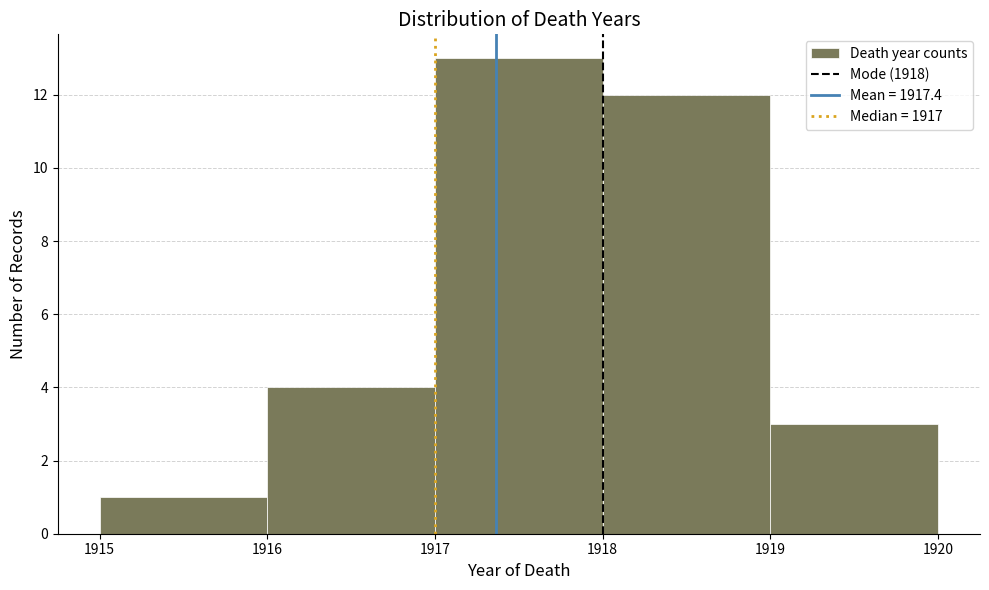

Over which range of the x-axis is the bar tallest?

1917 to 1918